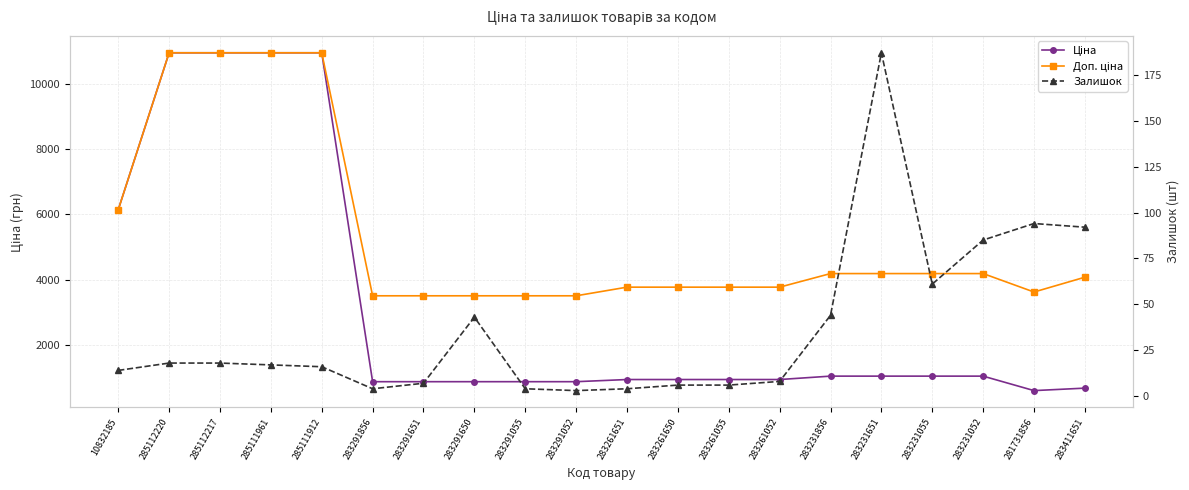

Rank the series by their maximum value, from lowest to highest.

Залишок, Ціна, Доп. ціна